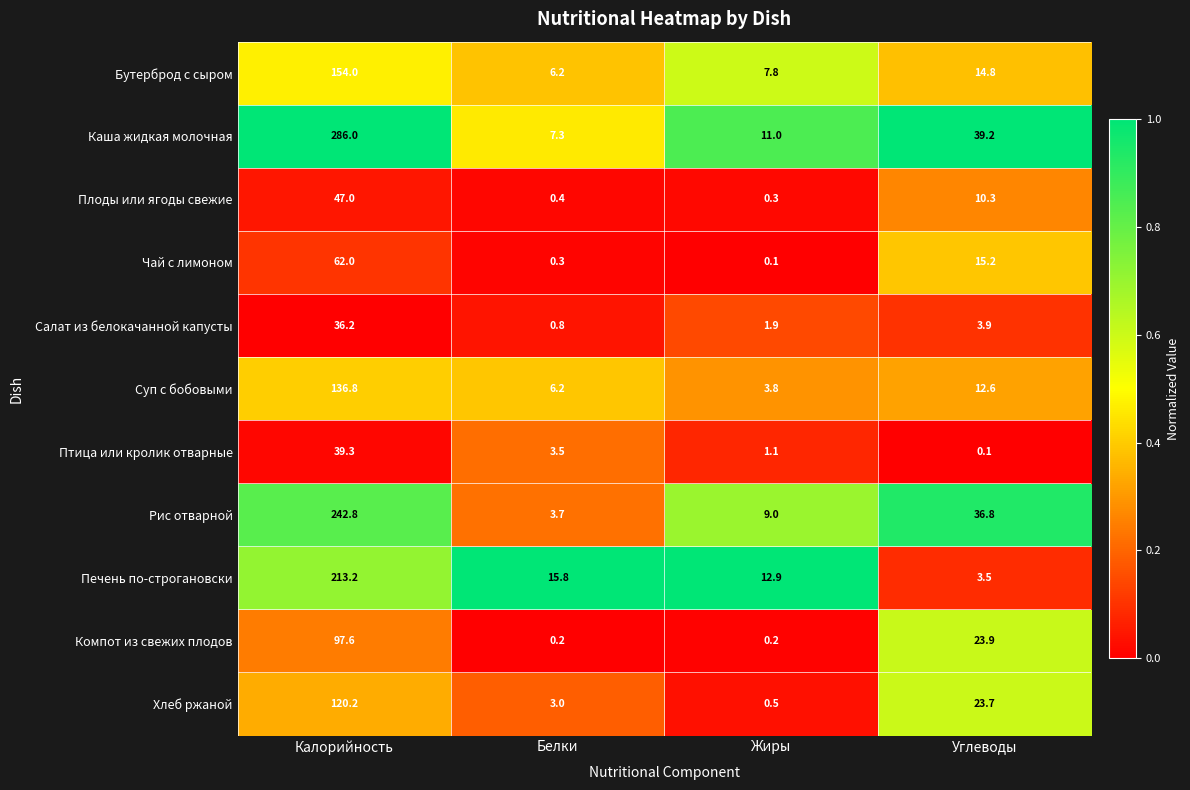

What is the total value across all series at Углеводы?

184.0